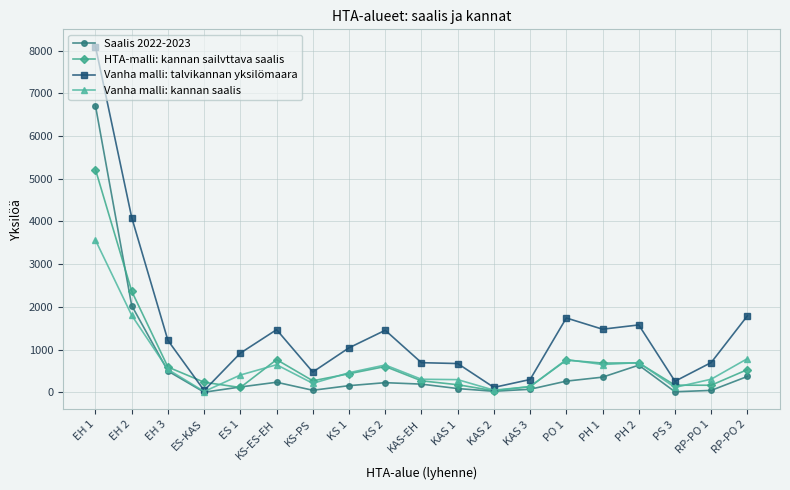

What is the label of the 7th point from the left?

KS-PS